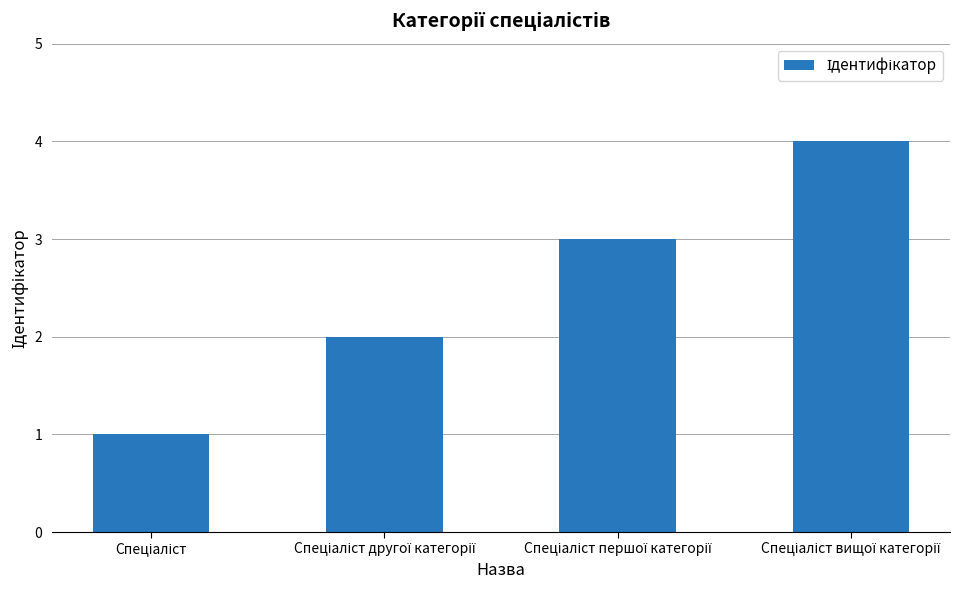

How many distinct data groups are displayed?

1